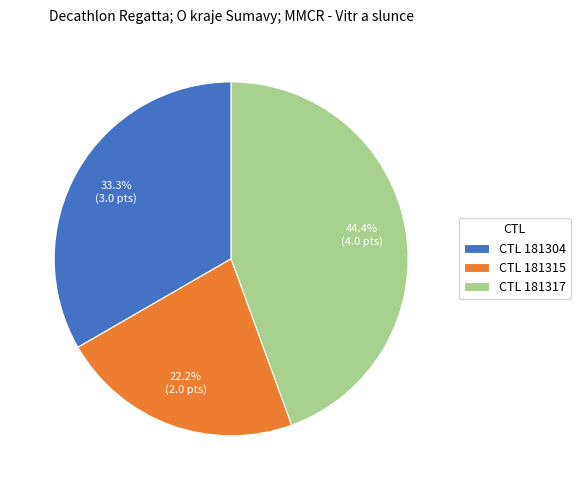

What percentage is NOT represented by CTL 181315?

77.8%